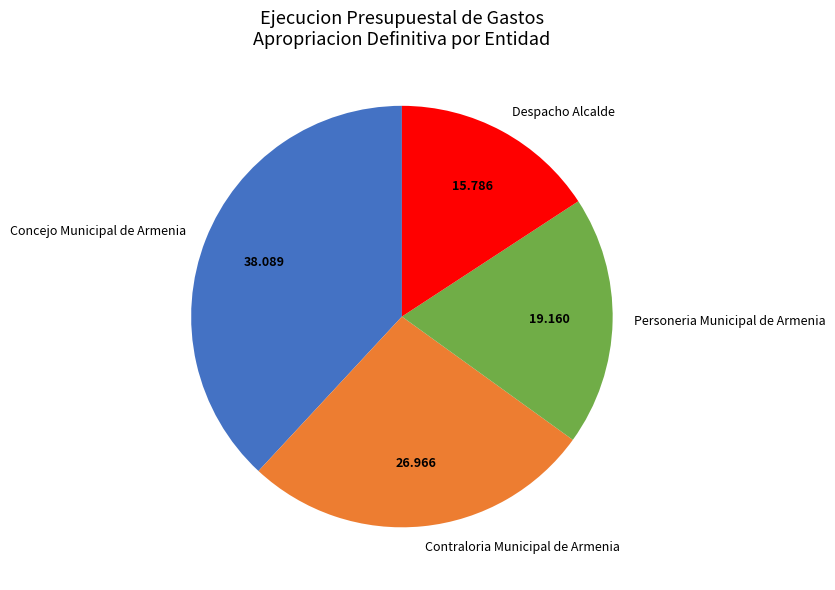

Is the sum of Concejo Municipal de Armenia and Despacho Alcalde greater than half?

Yes